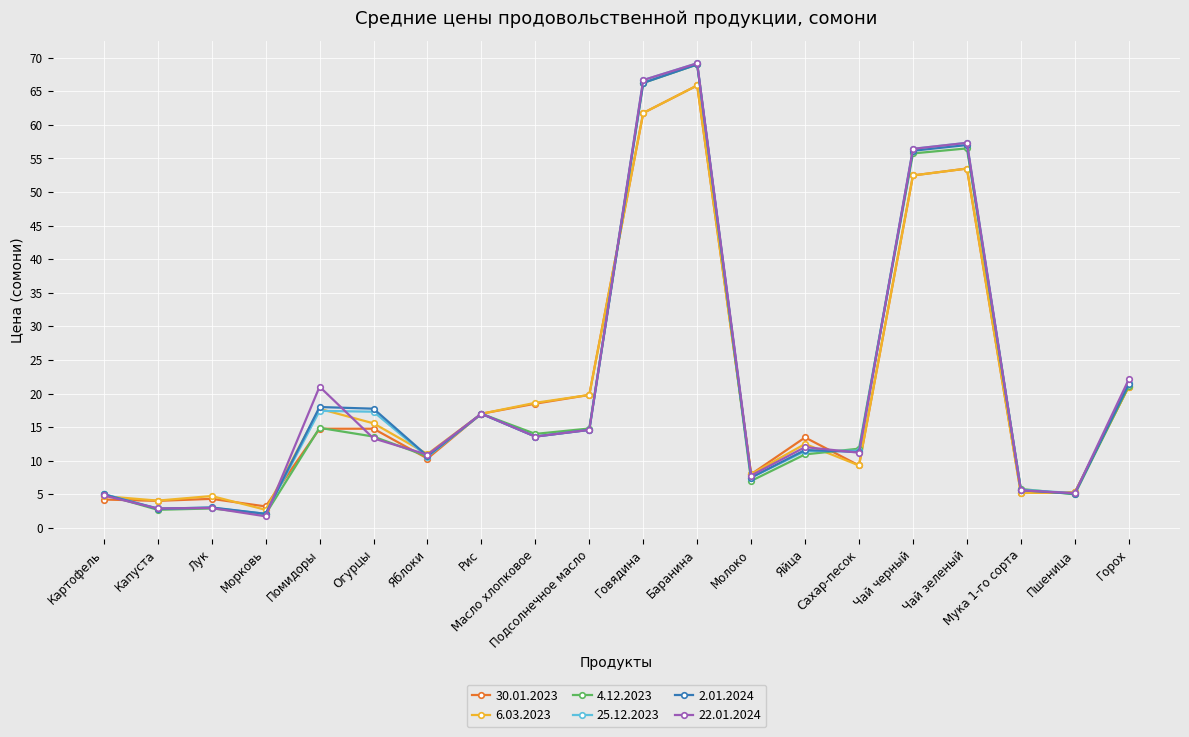

What is the maximum value for 6.03.2023?

65.9